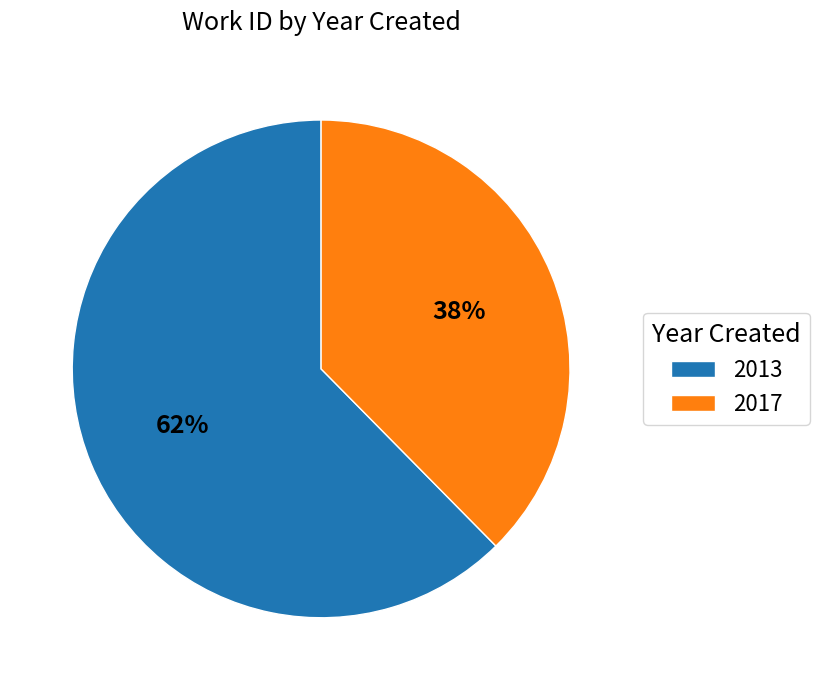

The 2013 slice represents 51% of the pie. True or false?

False